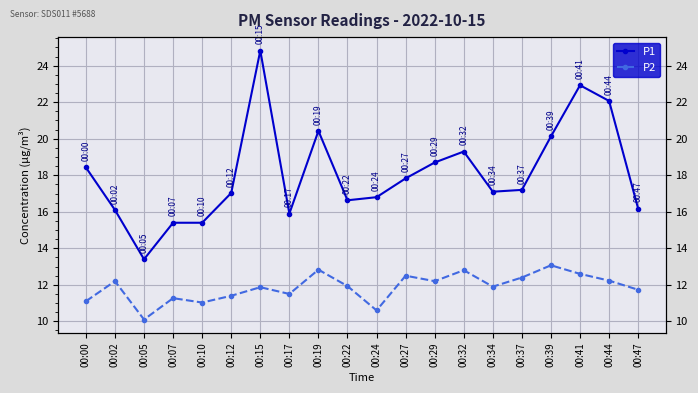

Rank the categories by P1 value from lowest to highest.

00:05, 00:07, 00:10, 00:17, 00:02, 00:47, 00:22, 00:24, 00:12, 00:34, 00:37, 00:27, 00:00, 00:29, 00:32, 00:39, 00:19, 00:44, 00:41, 00:15